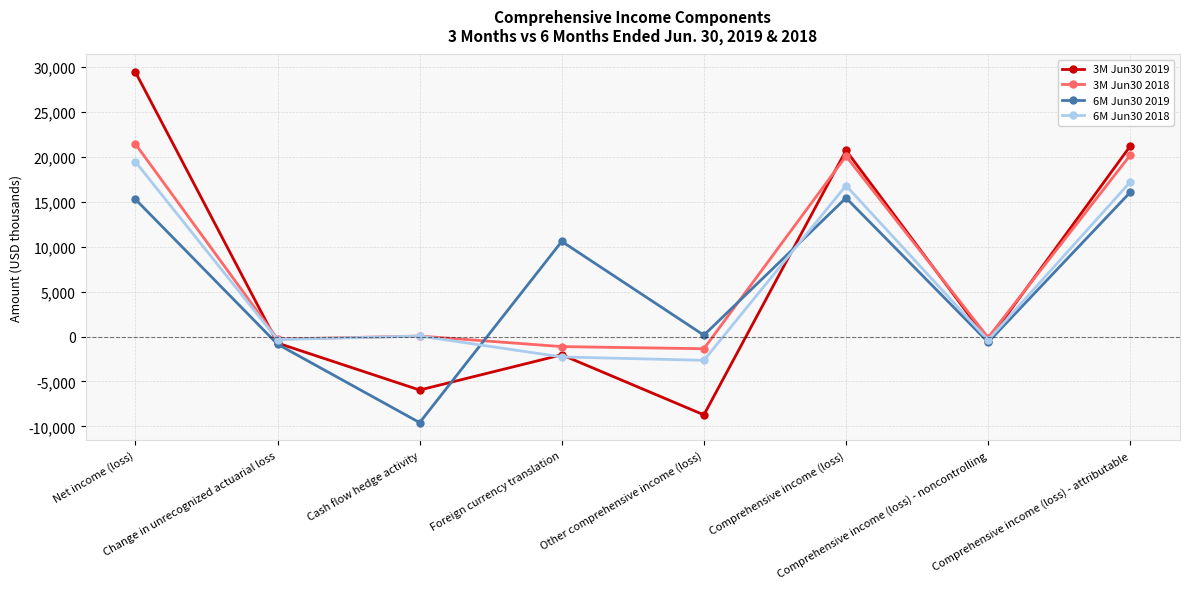

What is the difference between the 3M Jun30 2018 values at Change in unrecognized actuarial loss and Comprehensive income (loss) - noncontrolling?

171